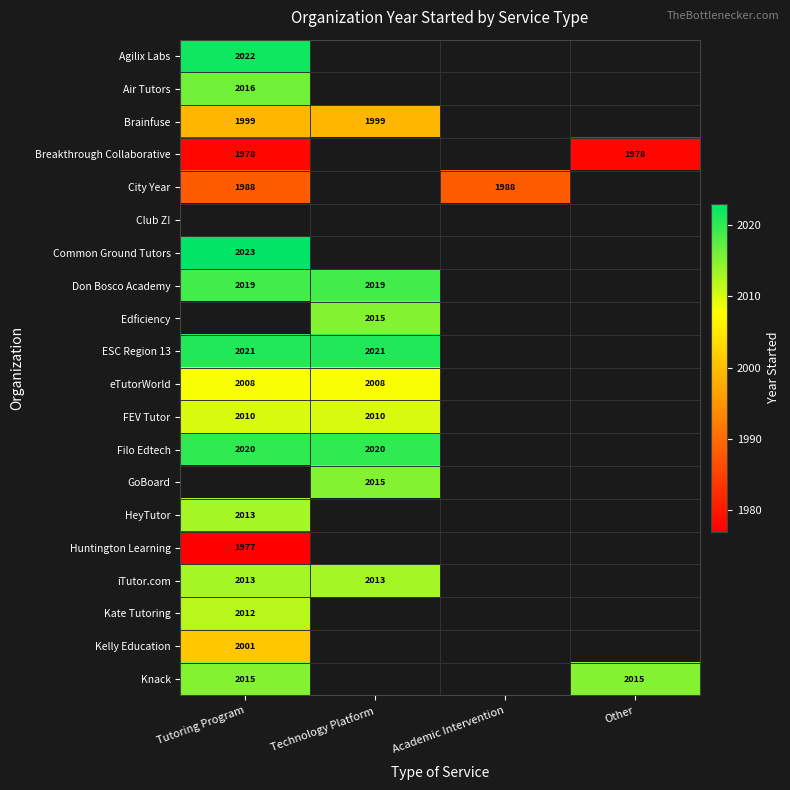

The value of Kate Tutoring at Tutoring Program is 2012. True or false?

True